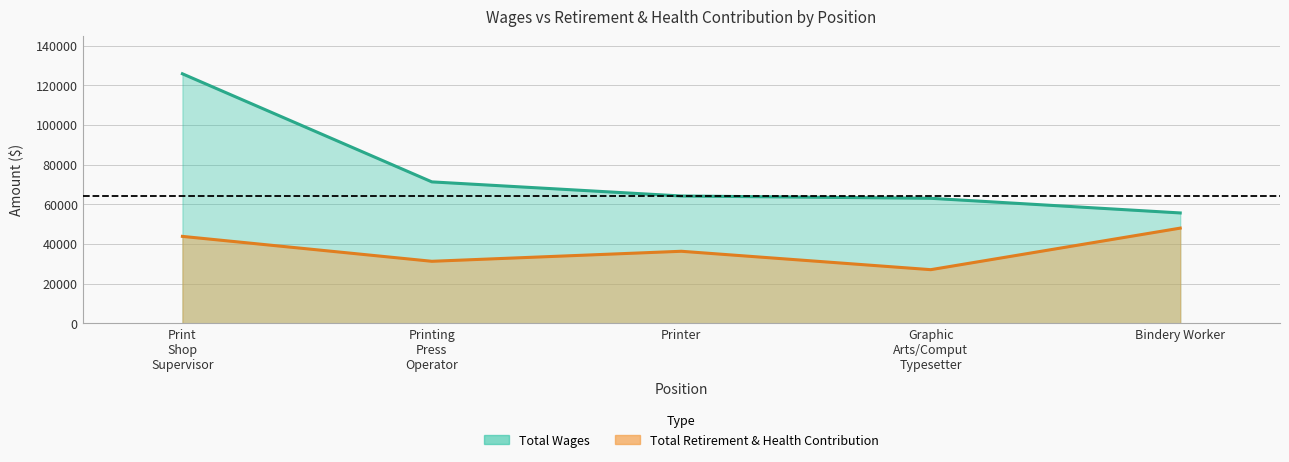

What is the difference between the highest and lowest values at Bindery Worker?

7654